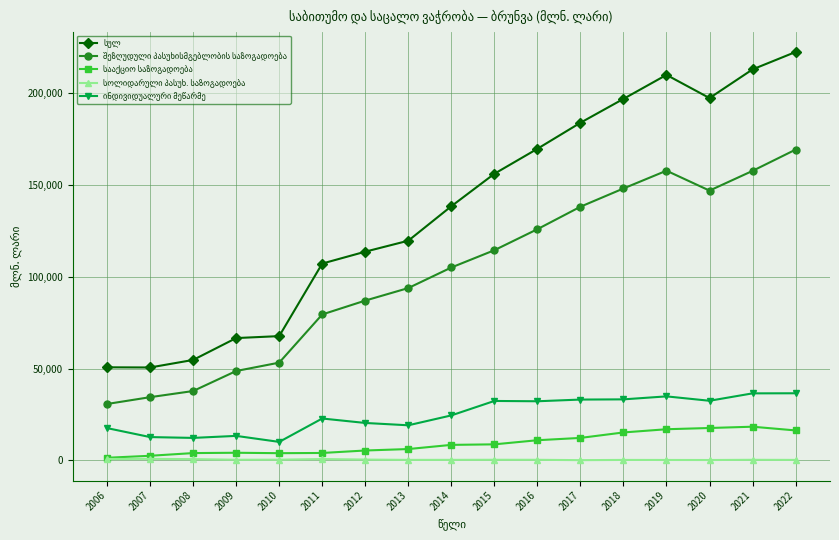

What is the maximum value shown in the chart?

222427